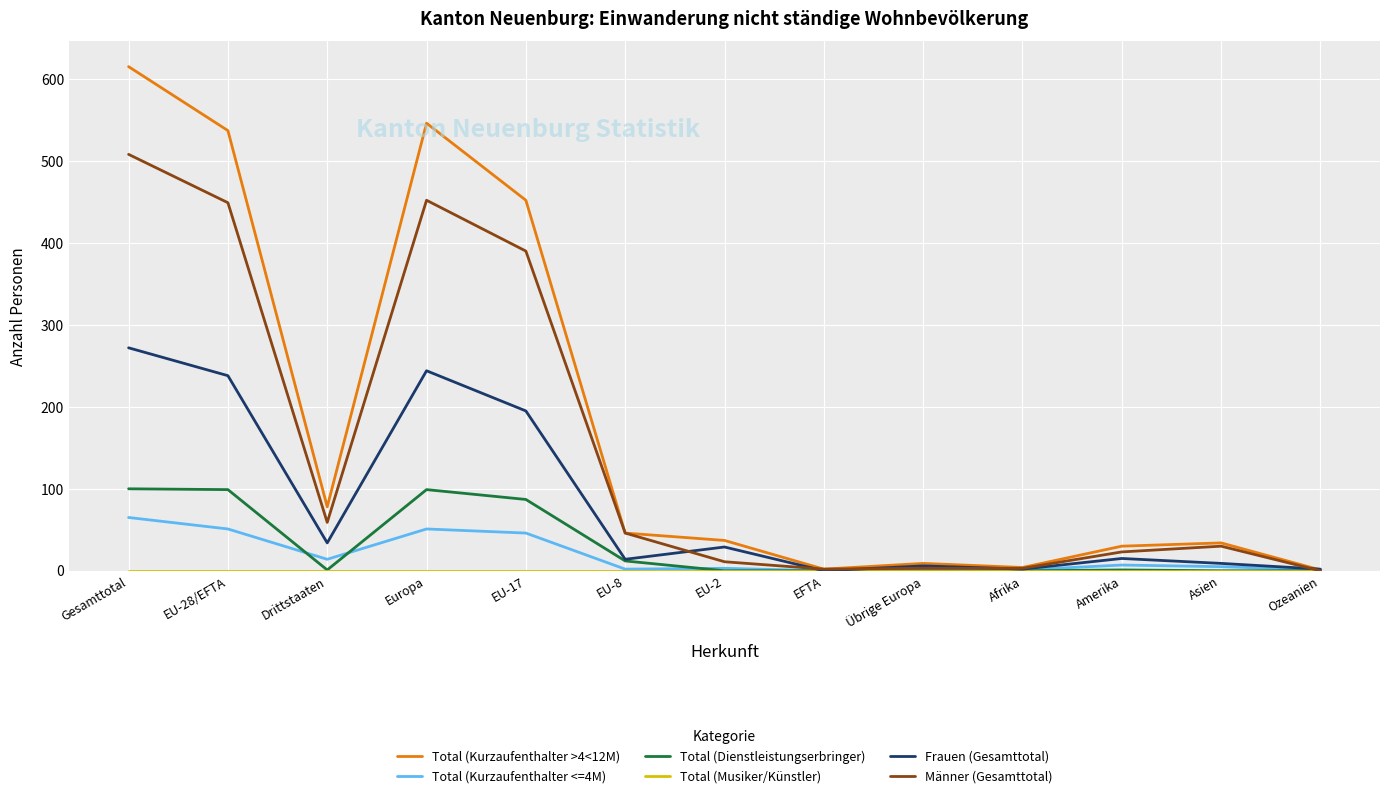

Which category has the highest value across all series?

Gesamttotal